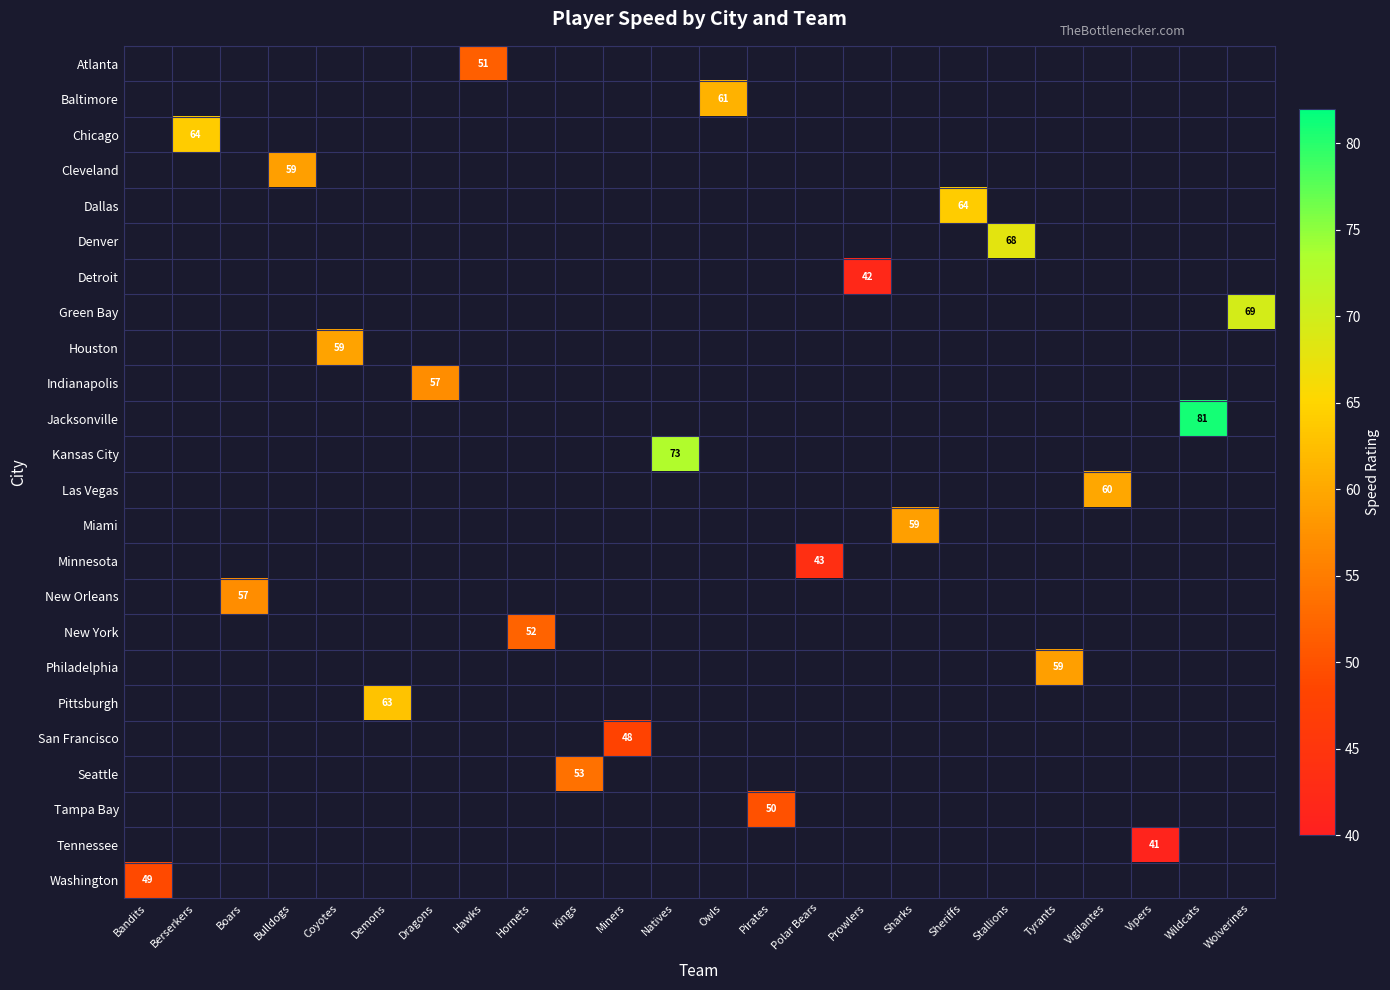

What is the minimum value shown in the chart?

41.0